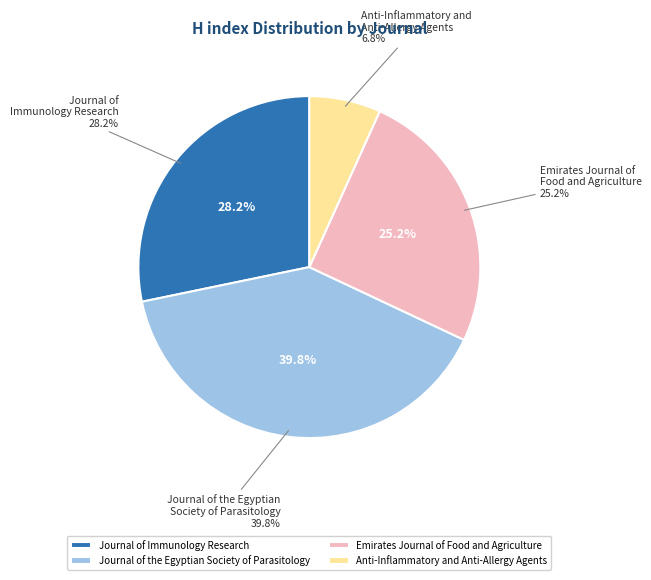

What percentage do Journal of Immunology Research and Anti-Inflammatory and Anti-Allergy Agents together represent?

35.0%